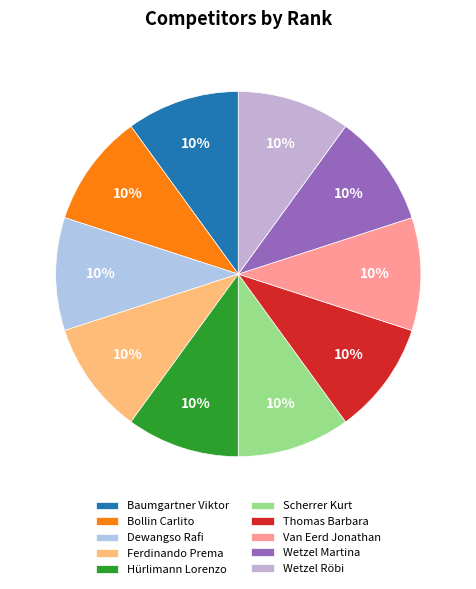

To the nearest percent, what is the difference between the largest and smallest slice percentages?

0%